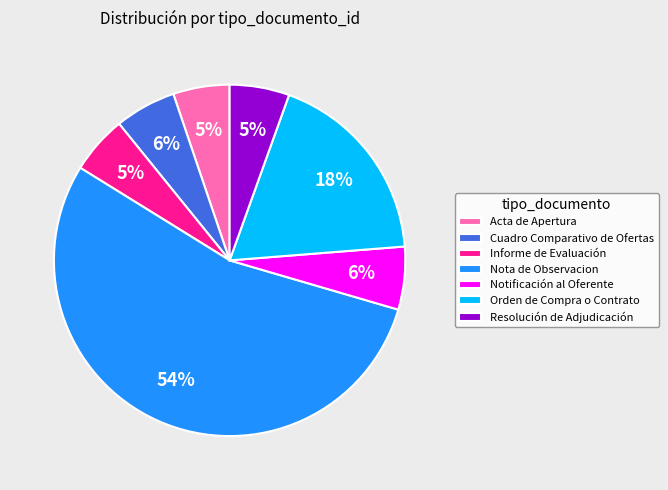

To the nearest percent, what is the difference between the Orden de Compra o Contrato and Acta de Apertura slice percentages?

13%